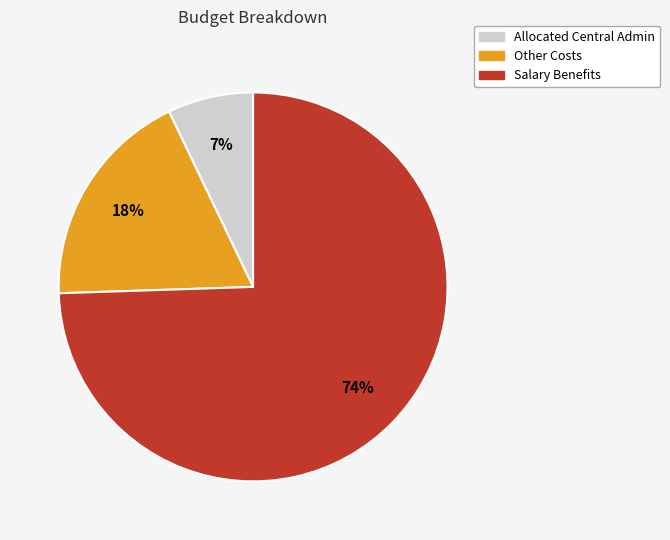

To the nearest percent, what is the difference between the Allocated Central Admin and Other Costs slice percentages?

11%